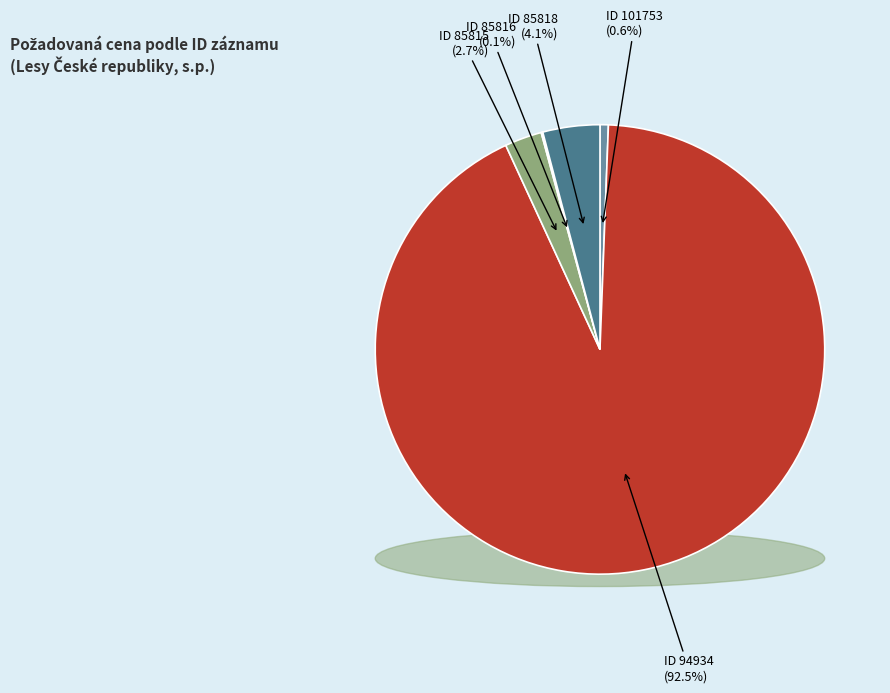

Which category accounts for the majority?

94934